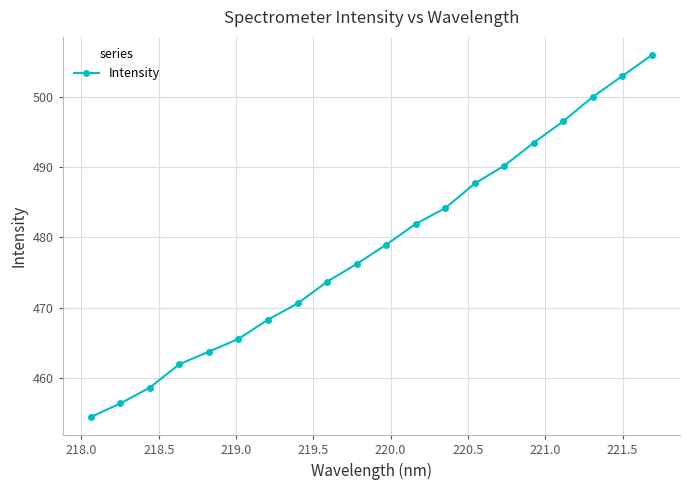

What is the average value?

478.5